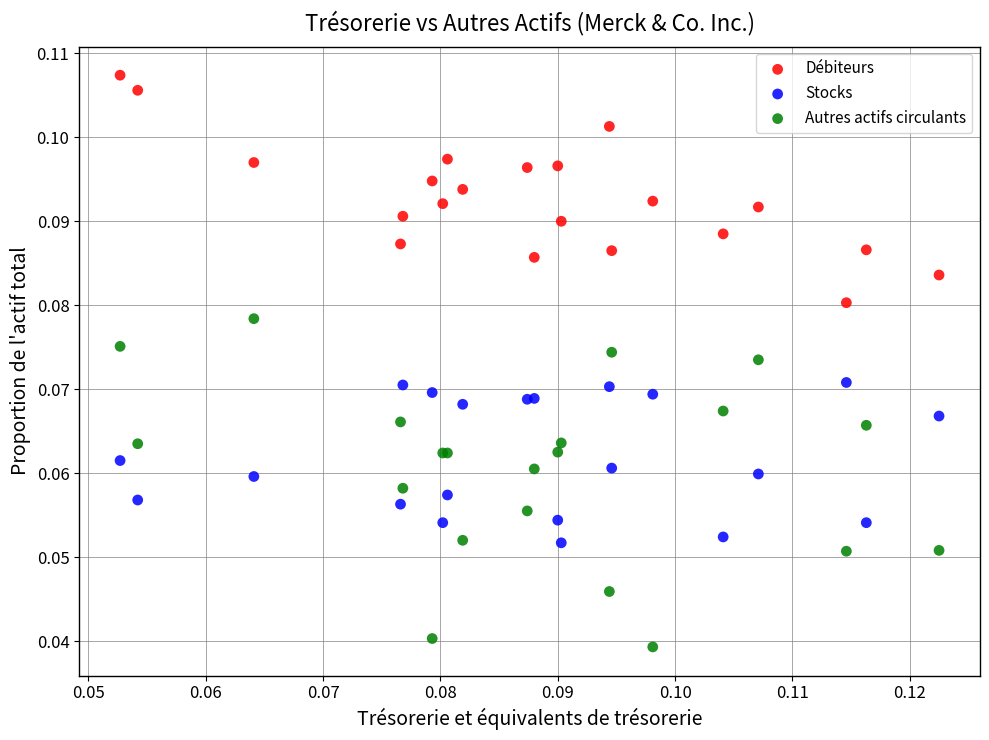

Which series reaches the maximum Y coordinate?

Débiteurs